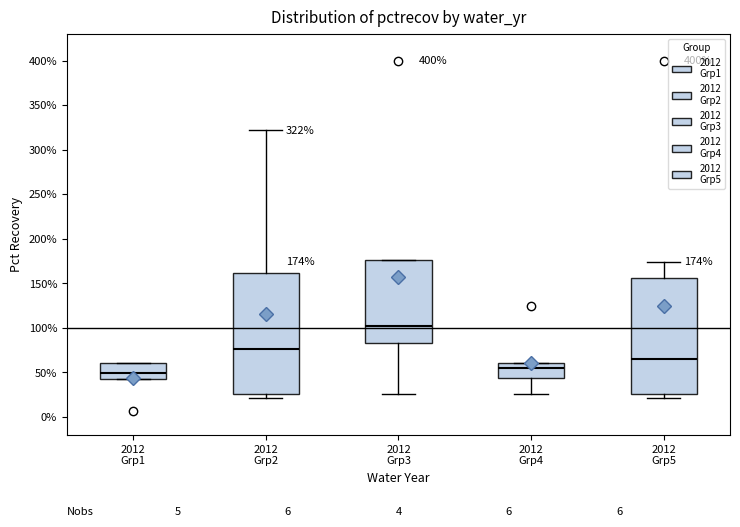

Which box's median line is the lowest?

2012 Grp1